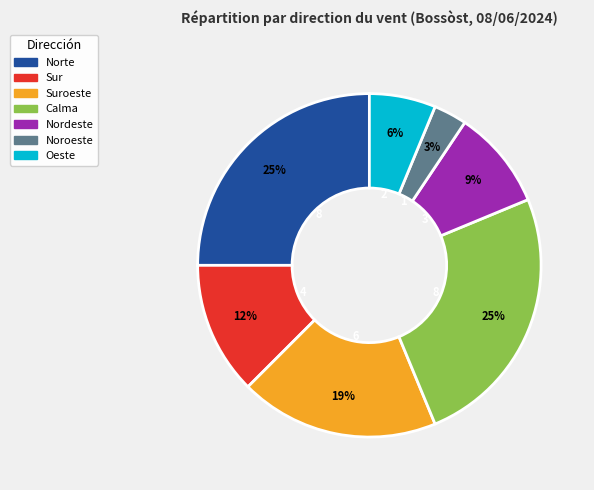

The Suroeste slice represents 5% of the pie. True or false?

False